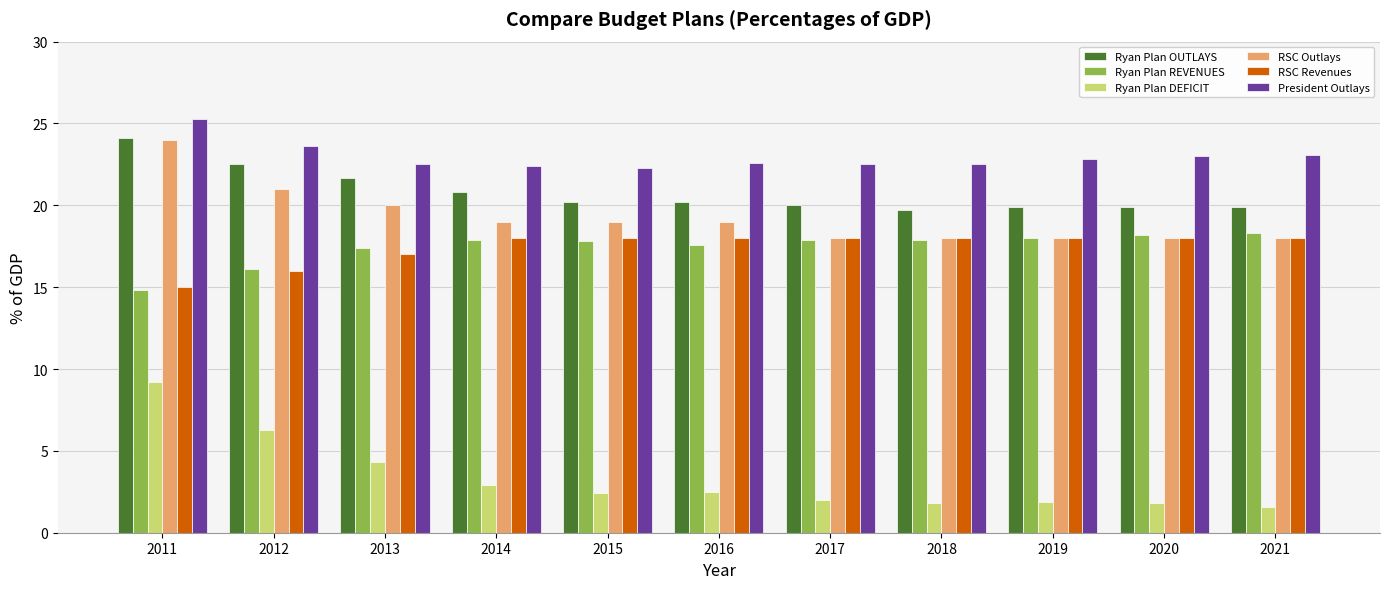

What is the difference between the second highest and second lowest values in the Ryan Plan DEFICIT series?

4.5